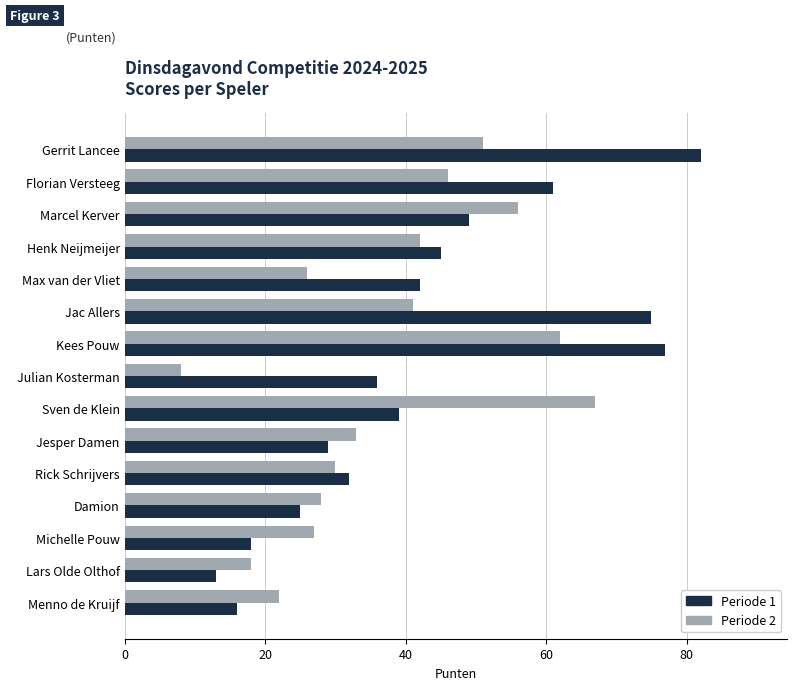

Rank the series by their maximum value, from lowest to highest.

Periode 2, Periode 1